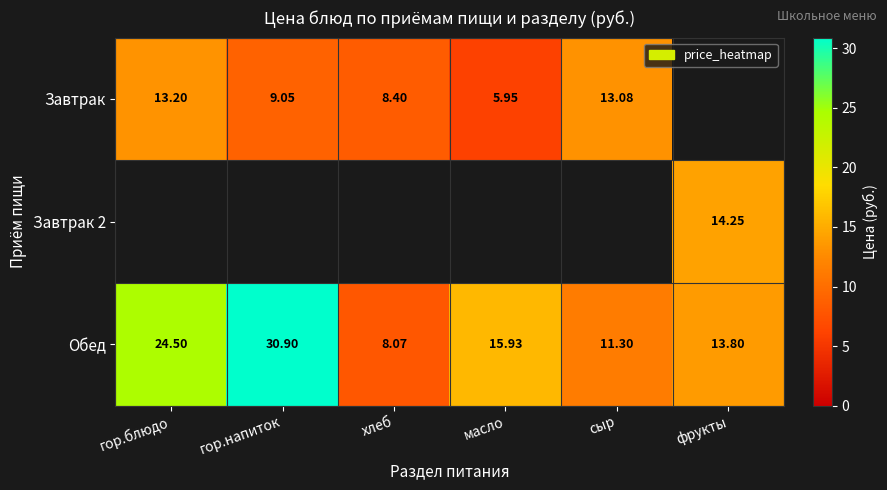

What is the difference between the maximum and minimum values in the Обед series?

22.8